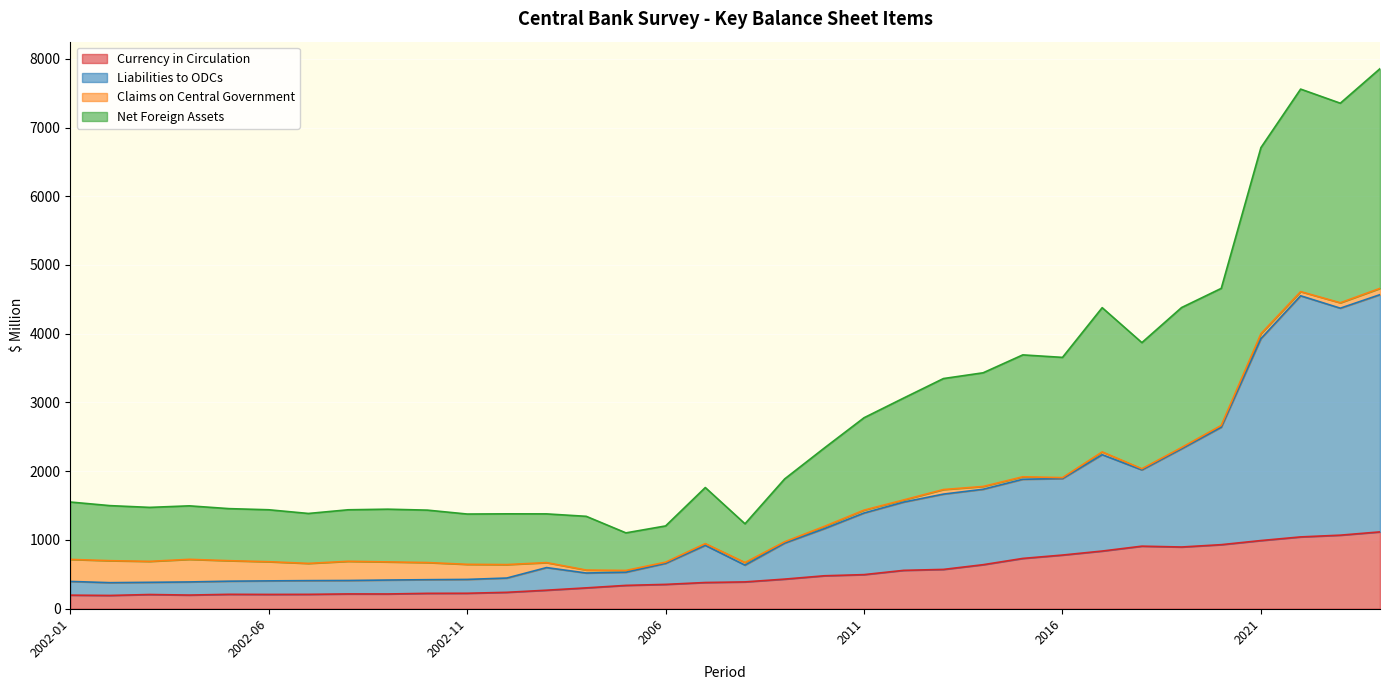

What are all the series names shown in the legend?

Currency in Circulation, Liabilities to ODCs, Claims on Central Government, Net Foreign Assets